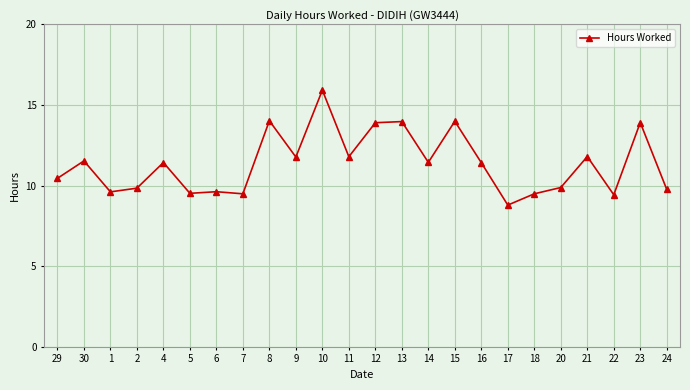

True or false: the data shows 8.6 at 8.

False